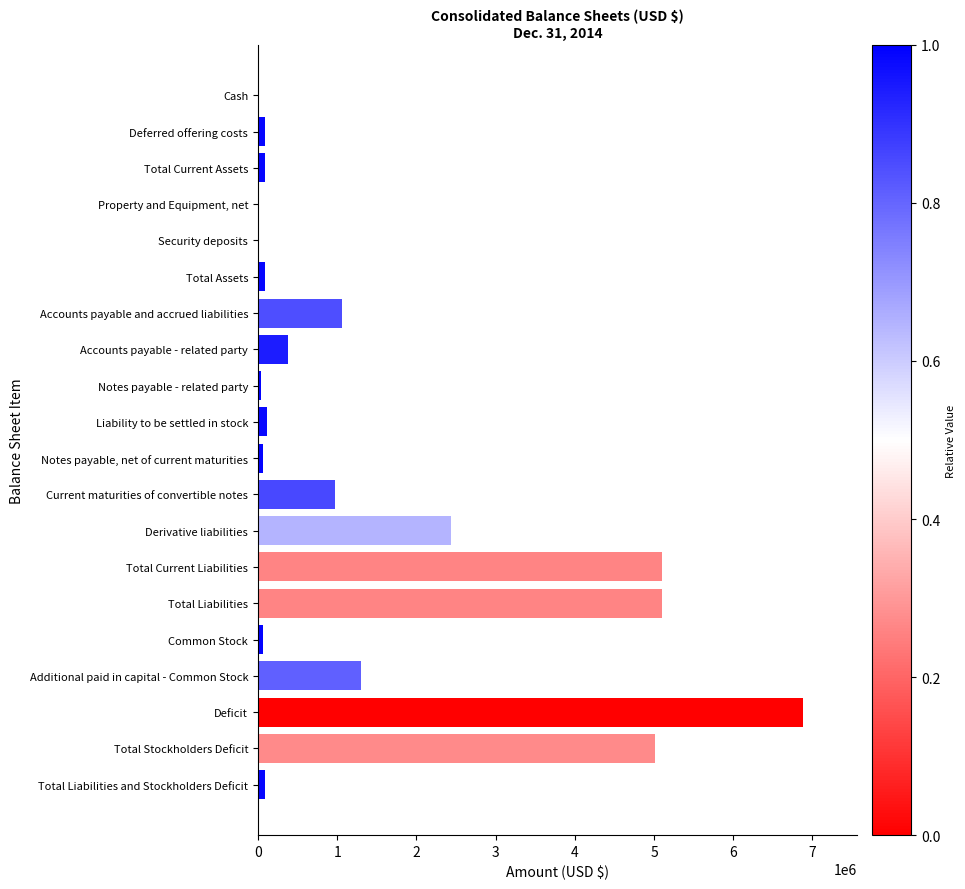

At which label is the value closest to 3438690?

Derivative liabilities